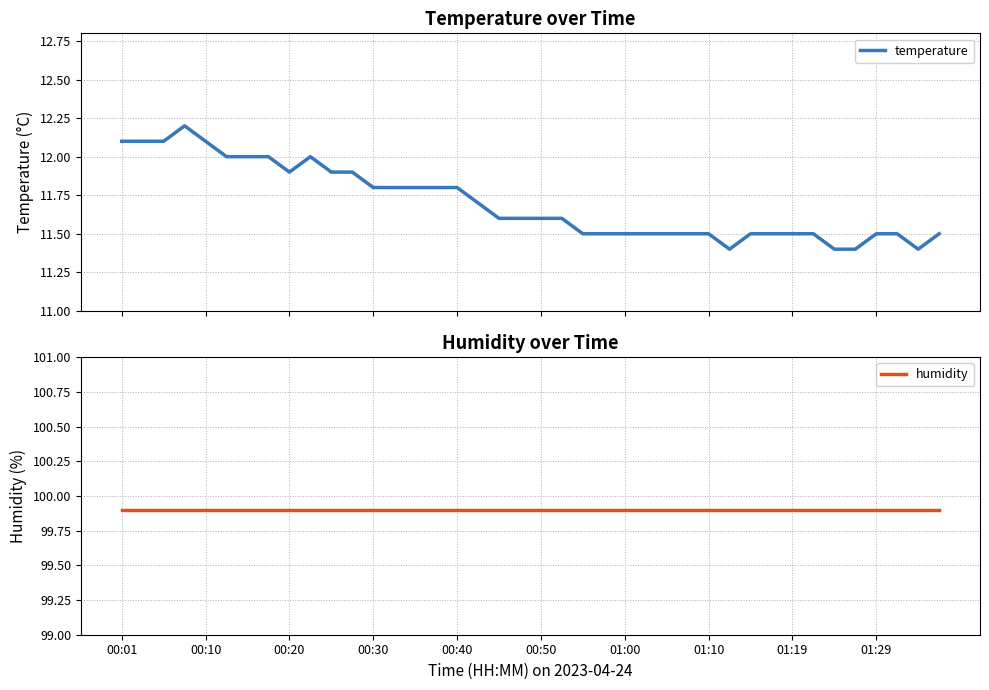

List the series in order of their overall mean, lowest first.

temperature, humidity